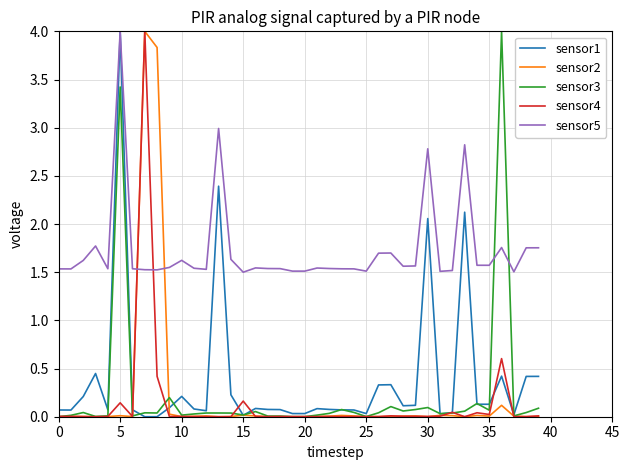

Which series has the largest total across all categories?

sensor5